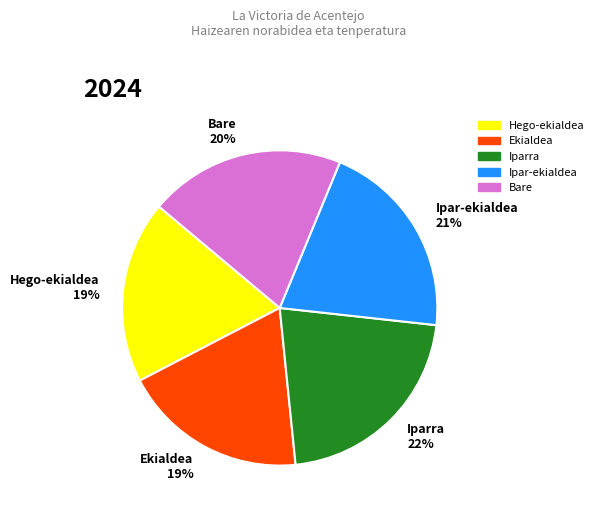

How many segments does this pie chart have?

5